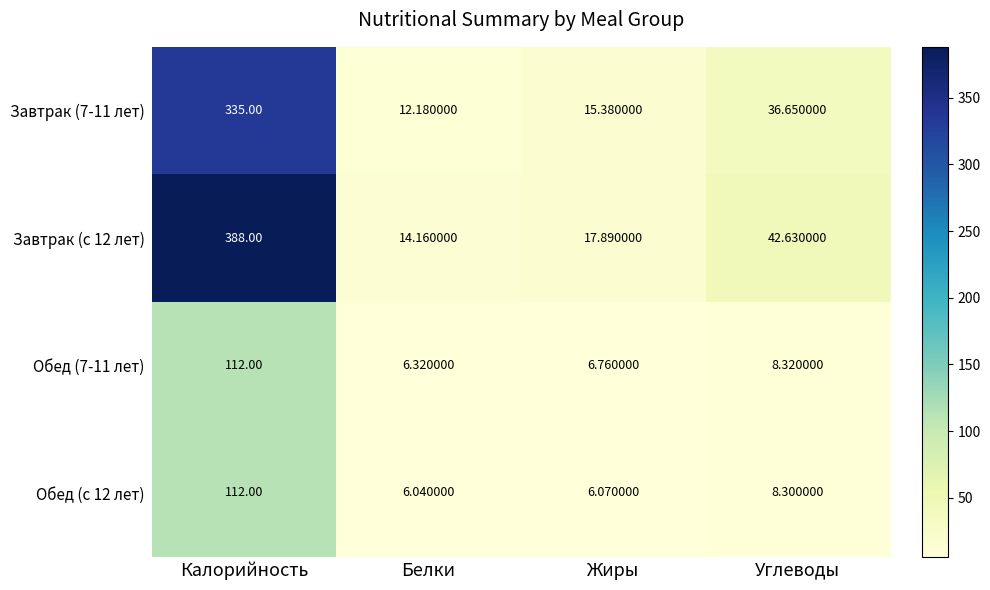

Which label corresponds to the largest value in the chart?

Калорийность